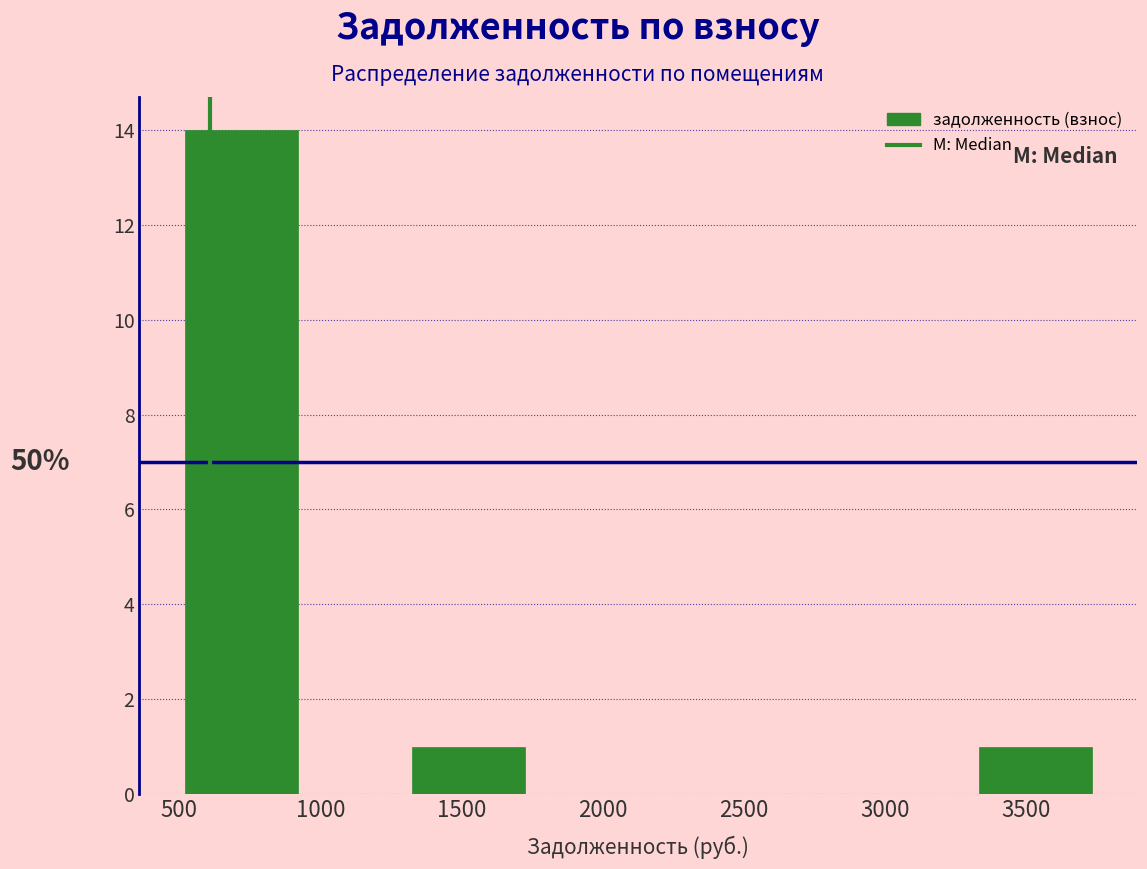

Over which range of the x-axis is the bar tallest?

500 to 900